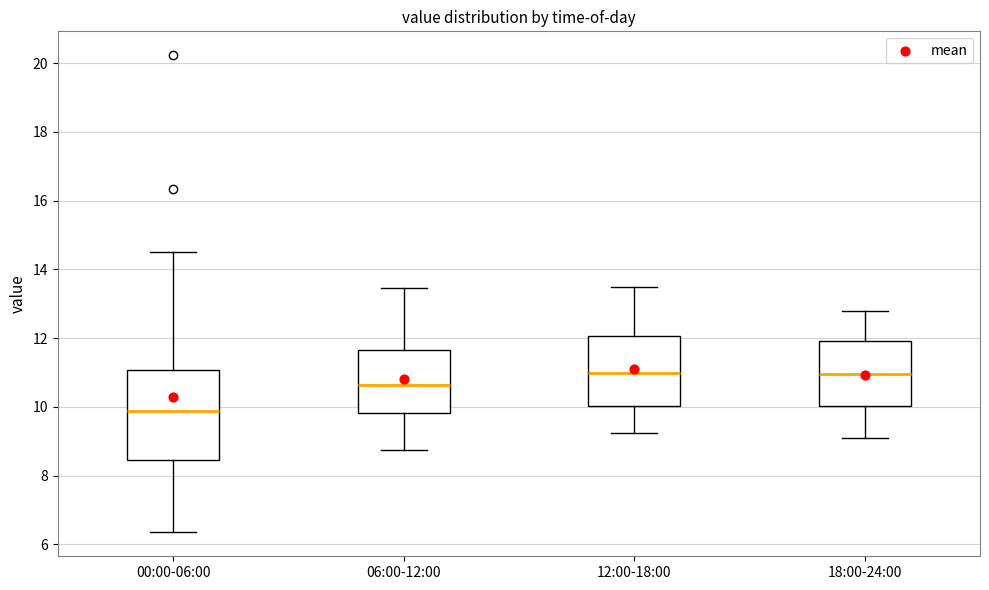

Which box is the tallest, from its lower edge to its upper edge?

00:00-06:00